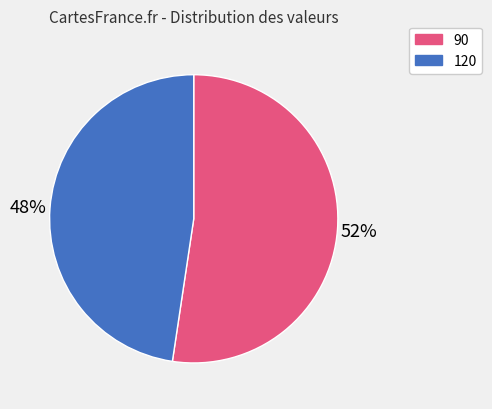

Does any single category account for the majority?

Yes